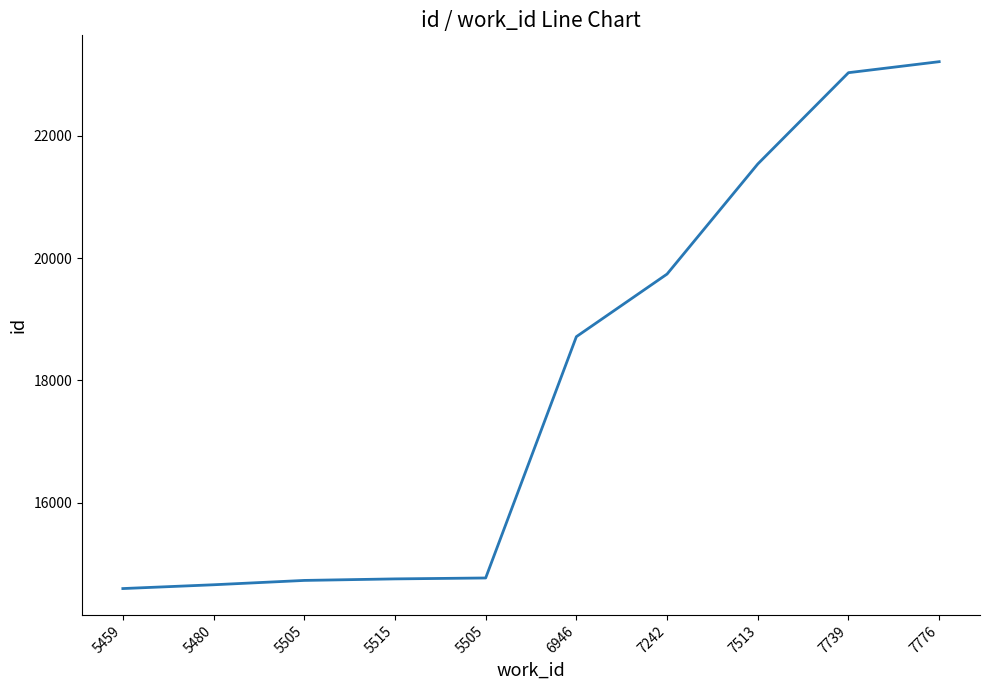

Where does the data first go above 18716?

7242